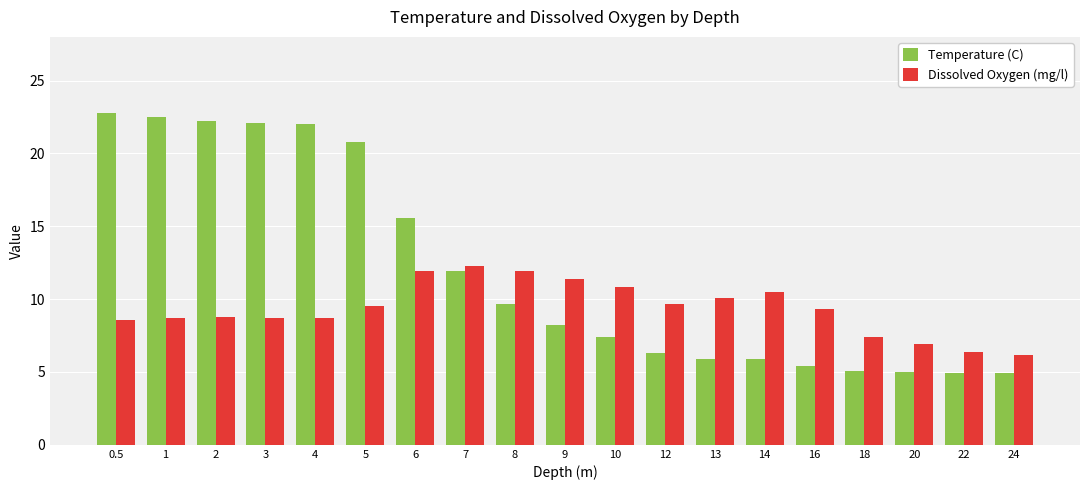

What is the maximum value shown in the chart?

22.8